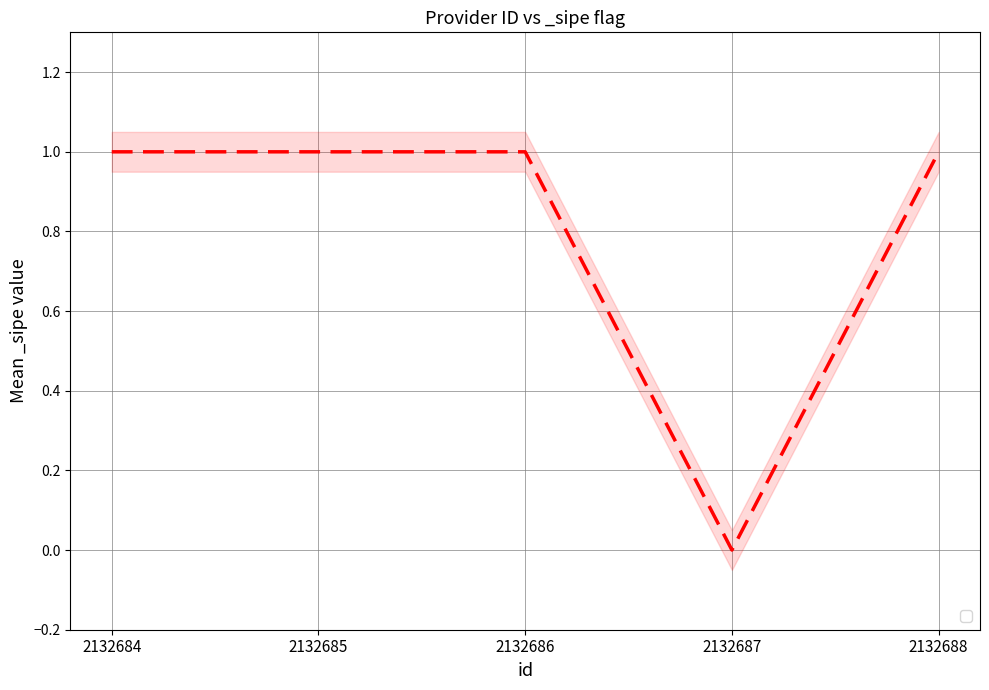

Count the number of data series in this chart.

1